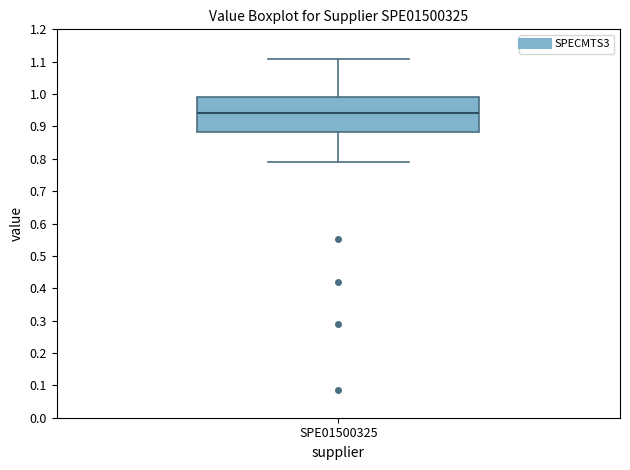

Where does the lower whisker of the box for SPE01500325 end on the y-axis? The values are not printed on the chart, so give them approximately, as read against the axis.

0.79